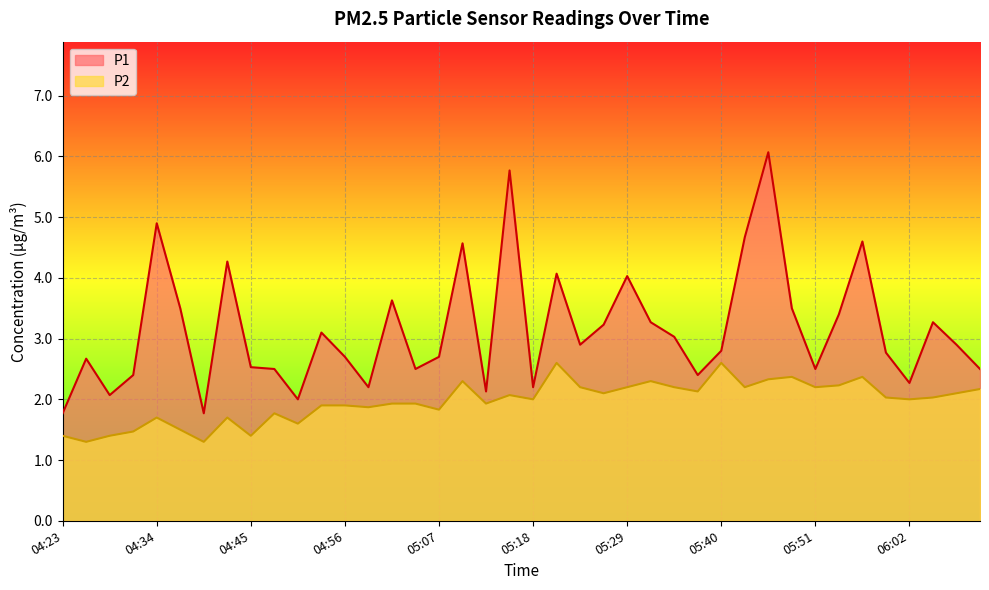

What is the sum of the P1 values at 05:40 and 05:20?

6.9